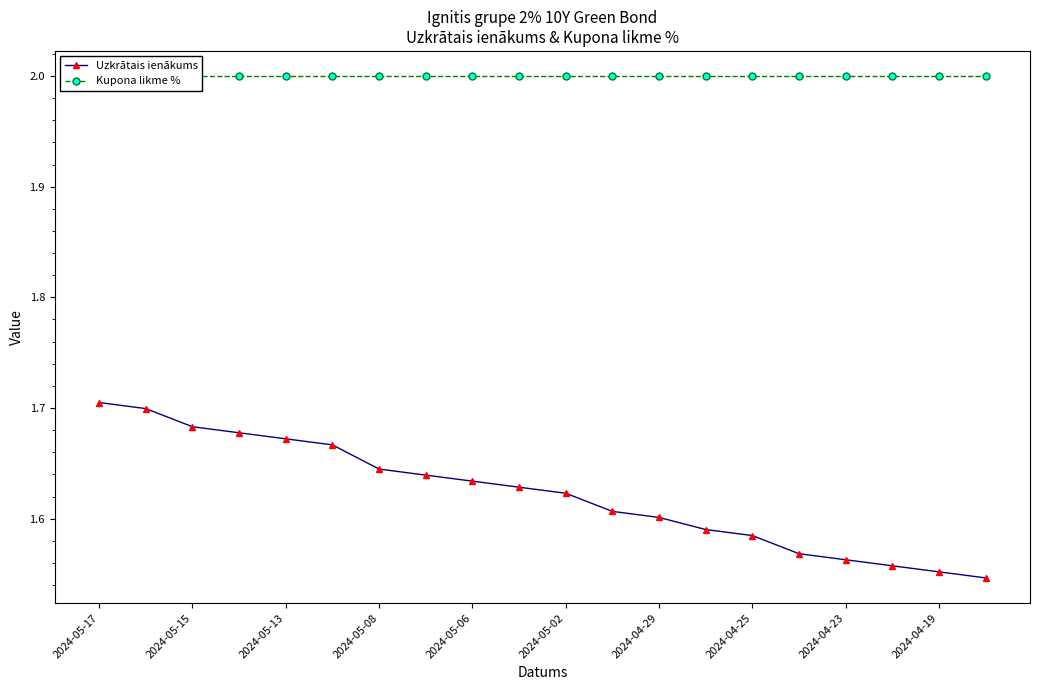

Which series has the widest spread of values?

Uzkrātais ienākums